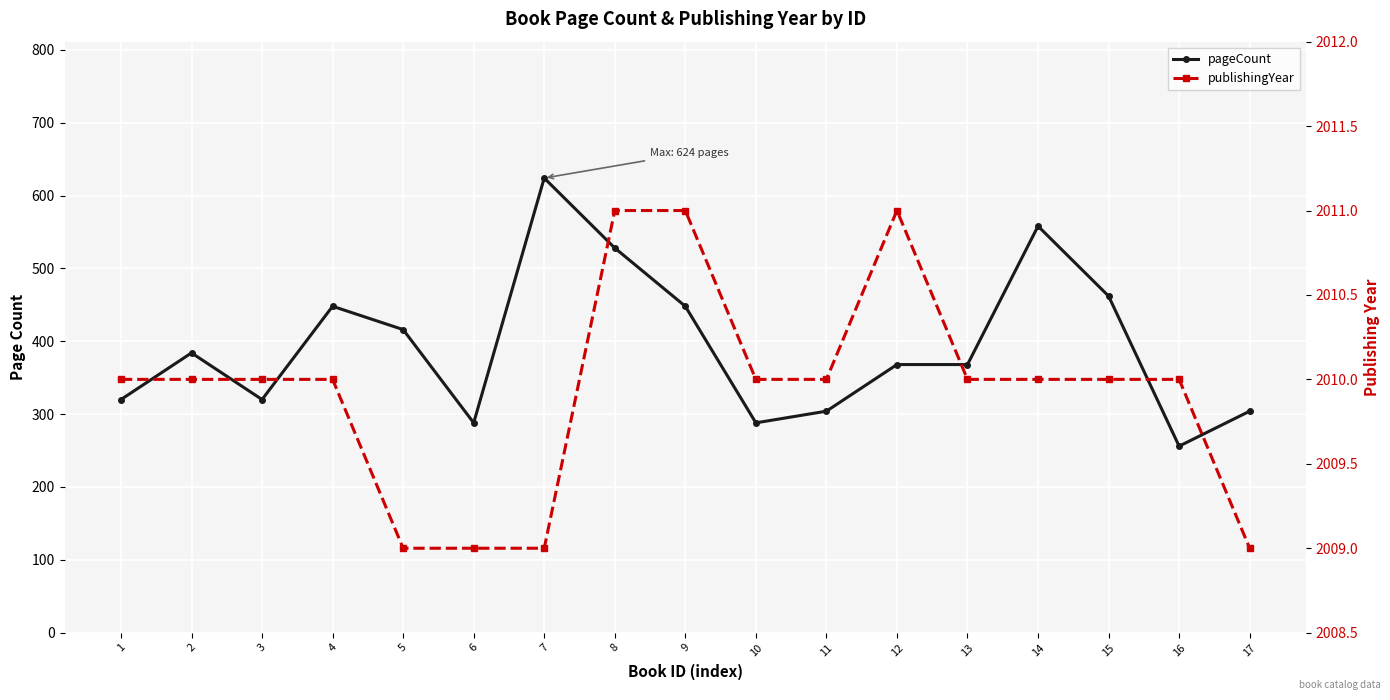

Where does the publishingYear series first go above 2010?

8